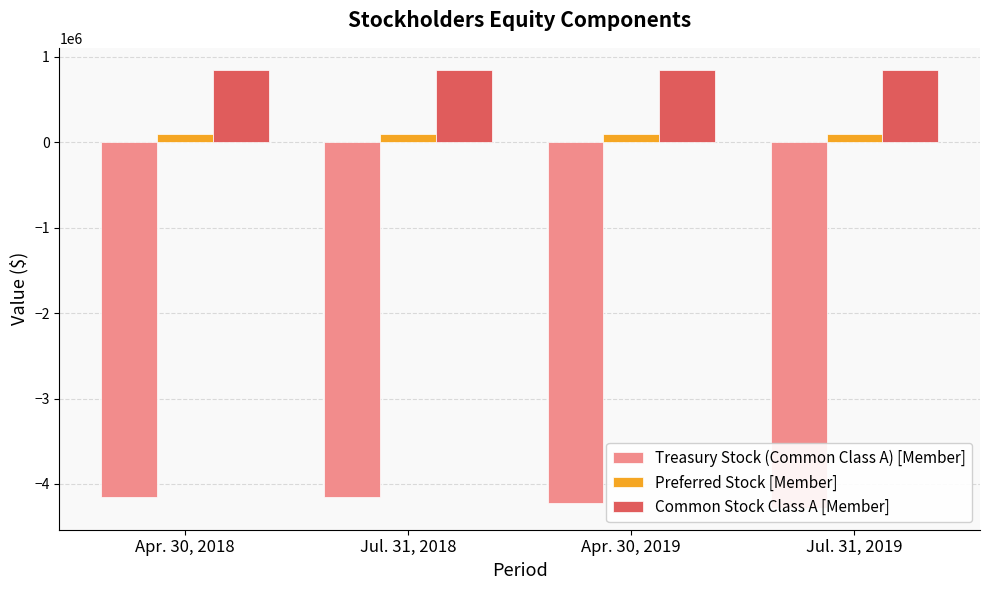

How many bars are there in total?

12